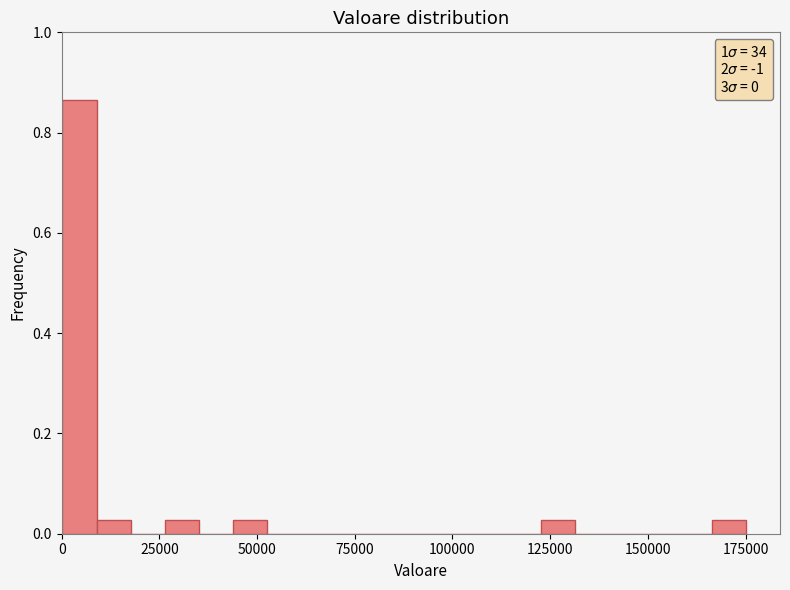

Read against the x-axis, roughly where is the centre of the tallest bar?

5000